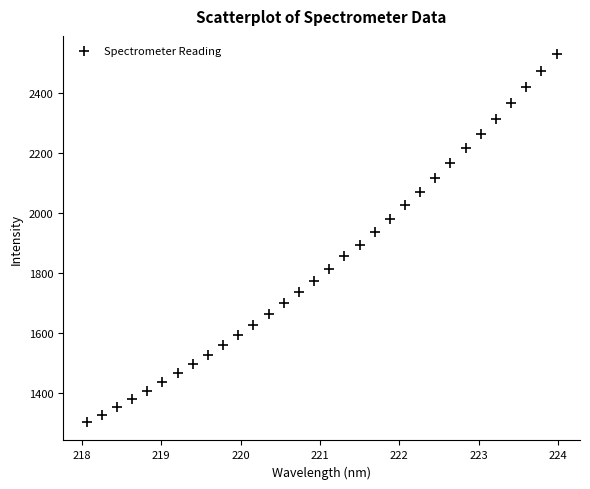

What is the range of X values (max minus min)?

5.9